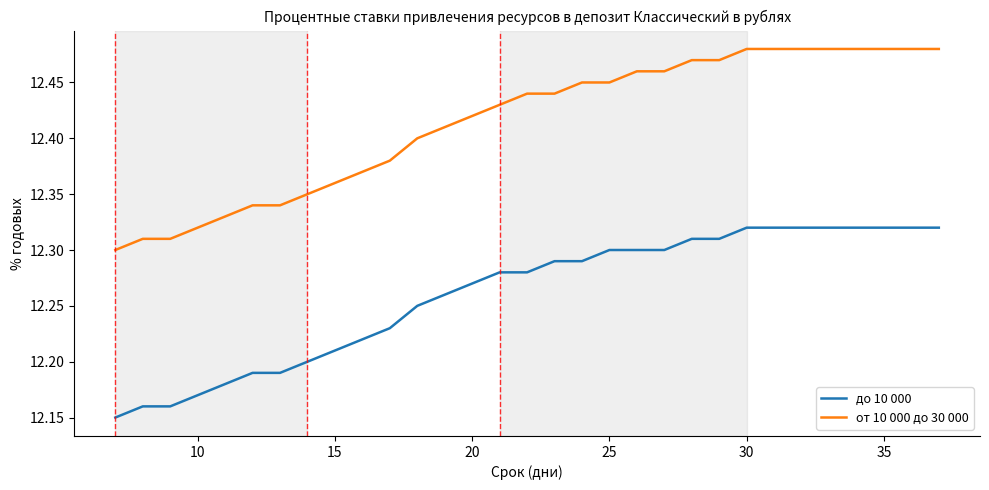

Which series has the widest spread of values?

от 10 000 до 30 000